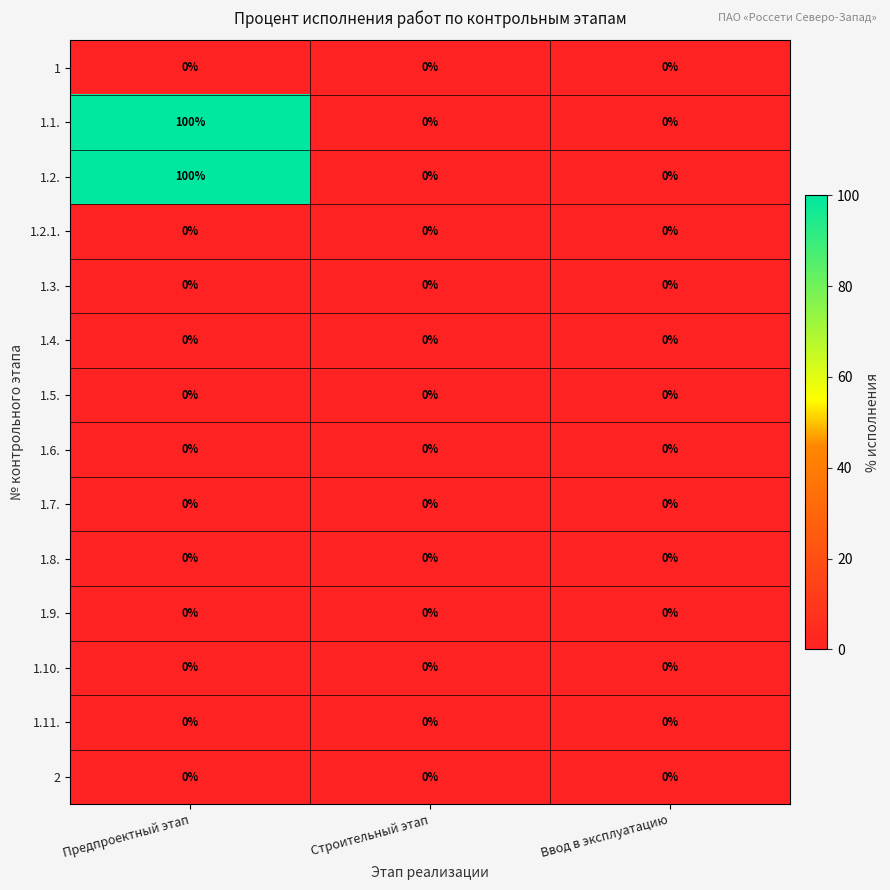

At which category is the sum across all series the highest?

Предпроектный этап